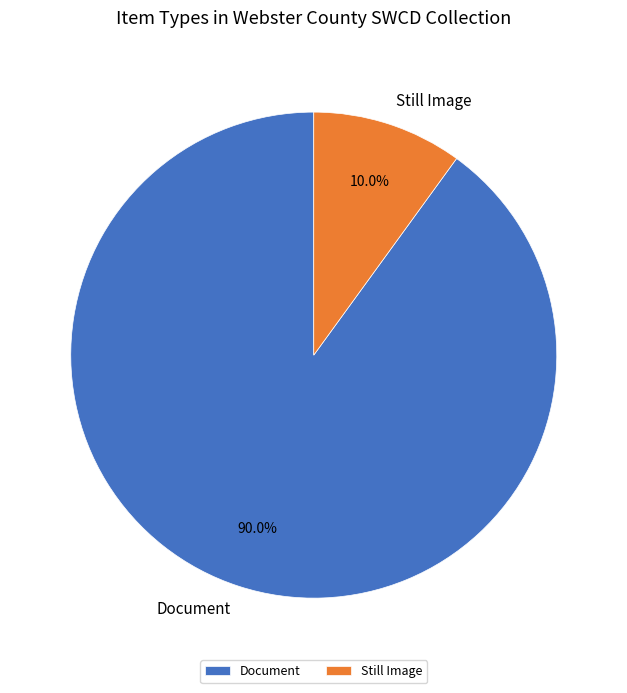

The Still Image slice represents 4% of the pie. True or false?

False